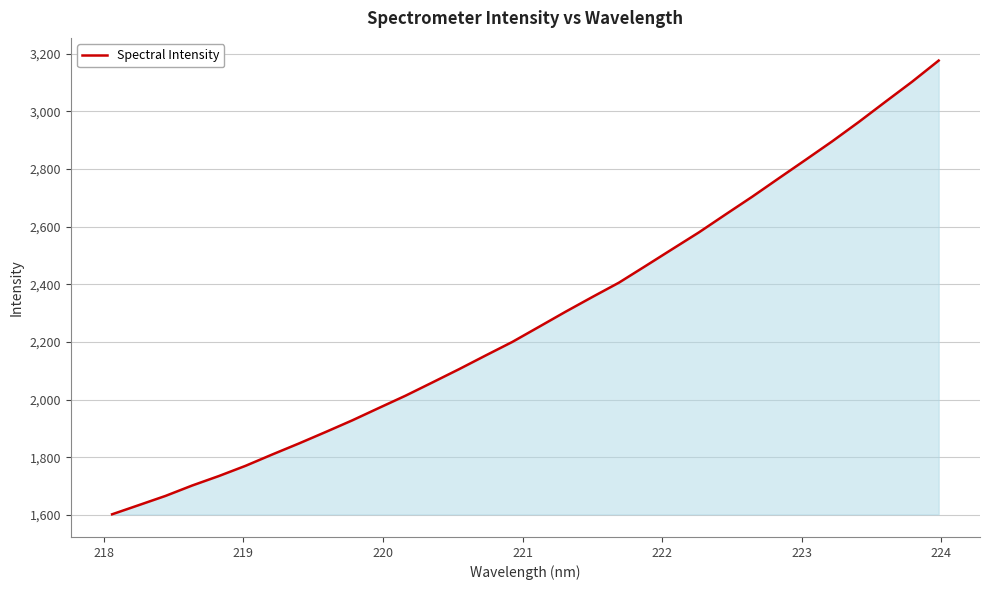

What is the difference between the maximum and minimum values?

1573.8